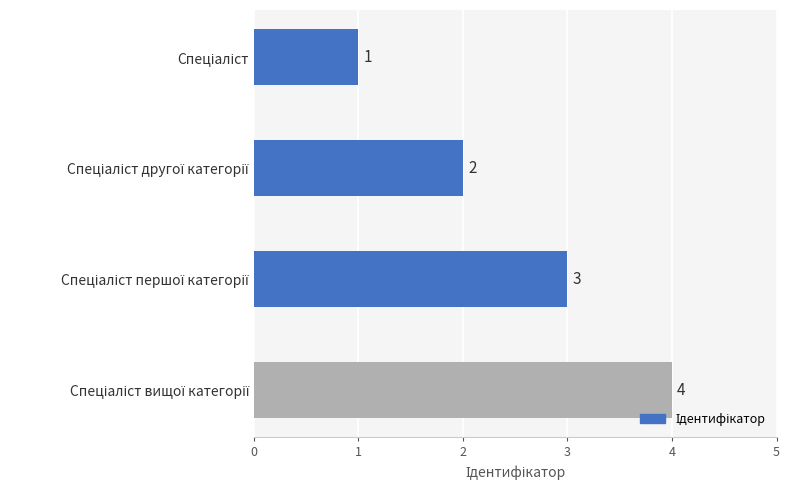

Are the bars horizontal?

Yes